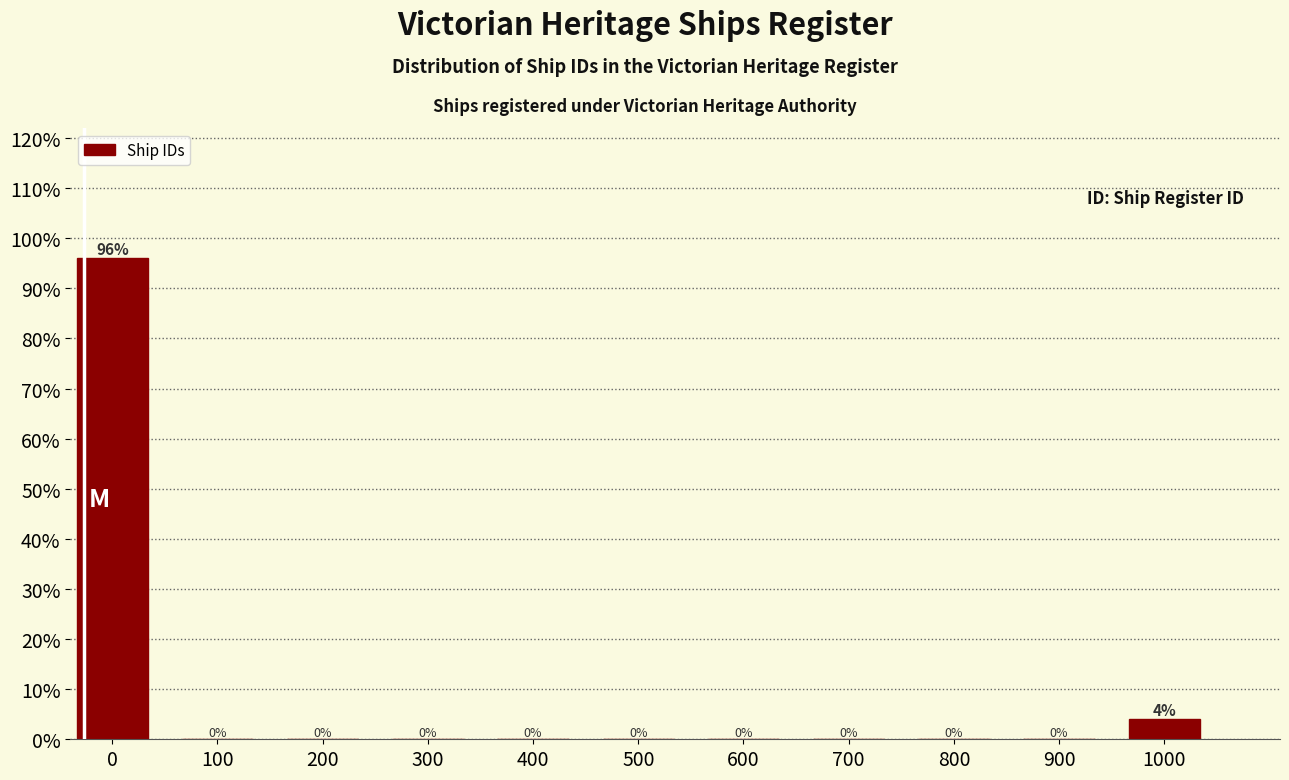

Reading left to right, what are all the values shown in this chart?

0=96	100=0	200=0	300=0	400=0	500=0	600=0	700=0	800=0	900=0	1000=4